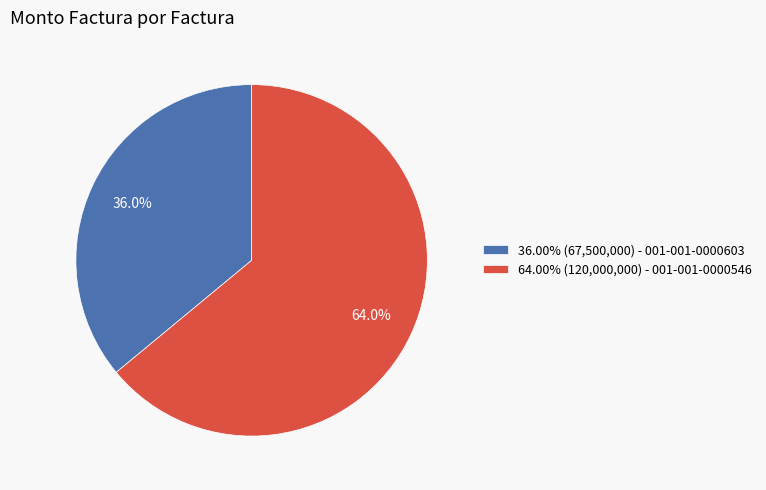

What is the ratio of the value at 64.00% (120,000,000) - 001-001-0000546 to the value at 36.00% (67,500,000) - 001-001-0000603?

1.8